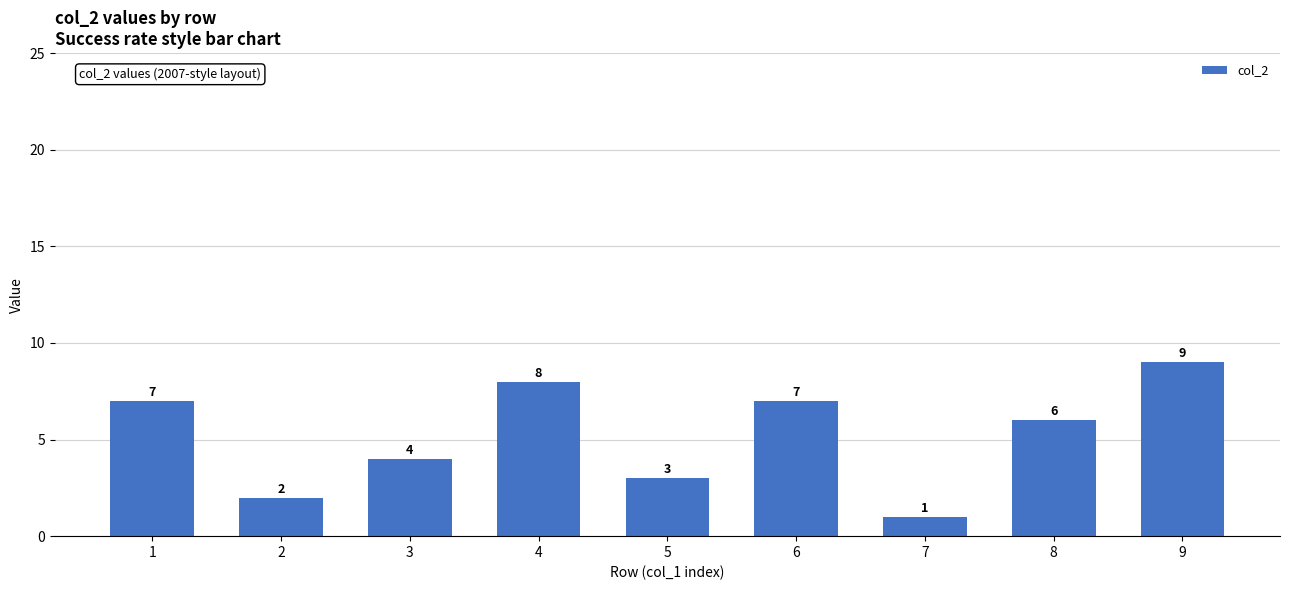

Read the value at 9.

9